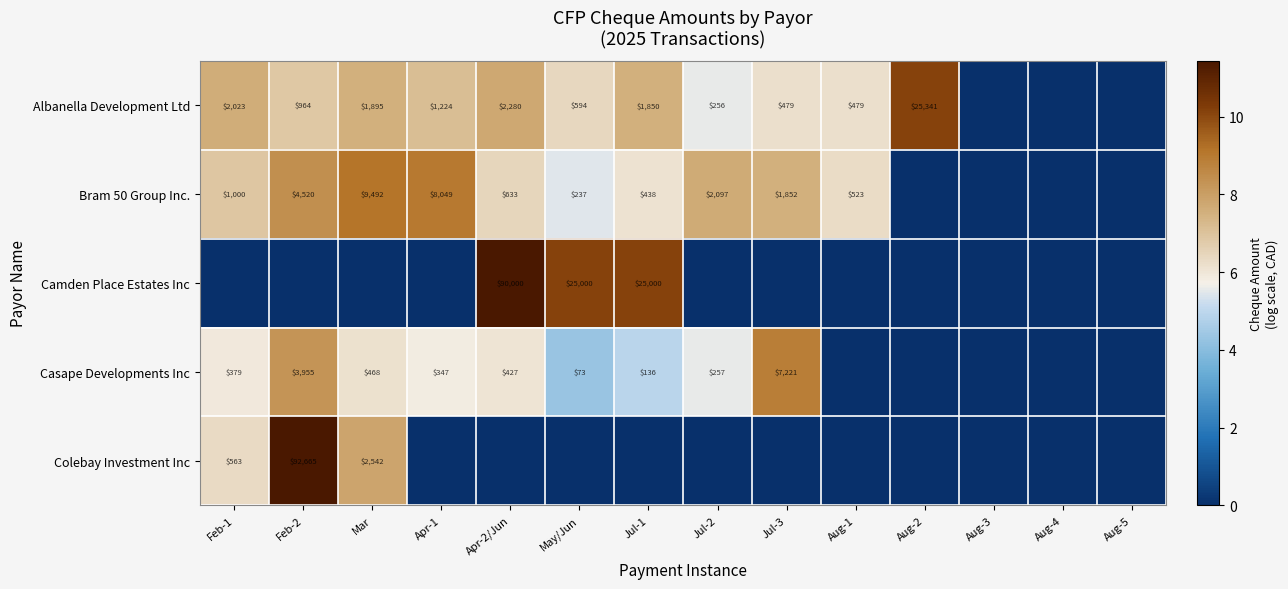

The Albanella Development Ltd series shows 1850 at Jul-1. True or false?

True